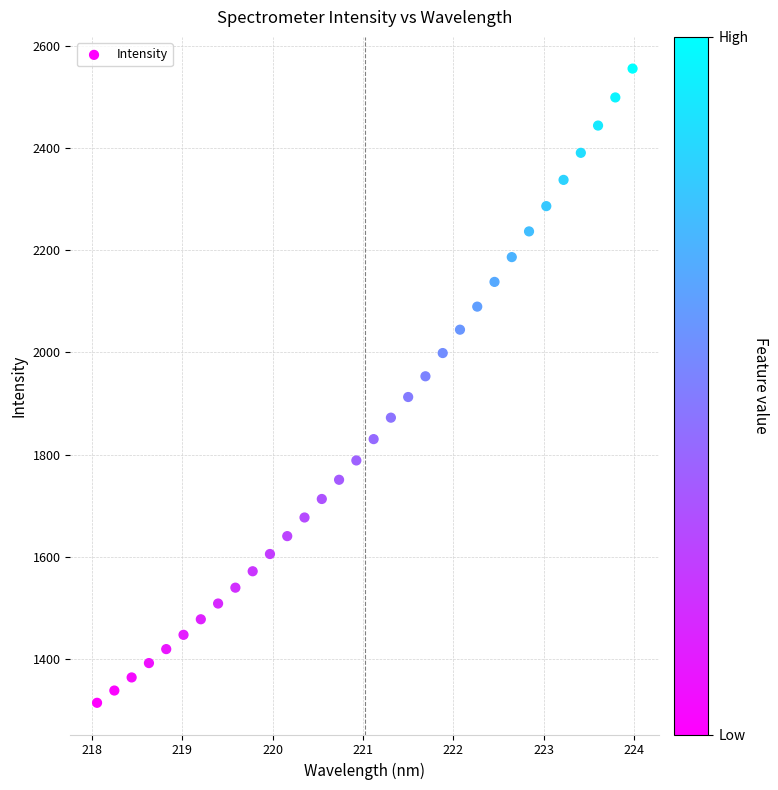

What is the range of X values (max minus min)?

5.9